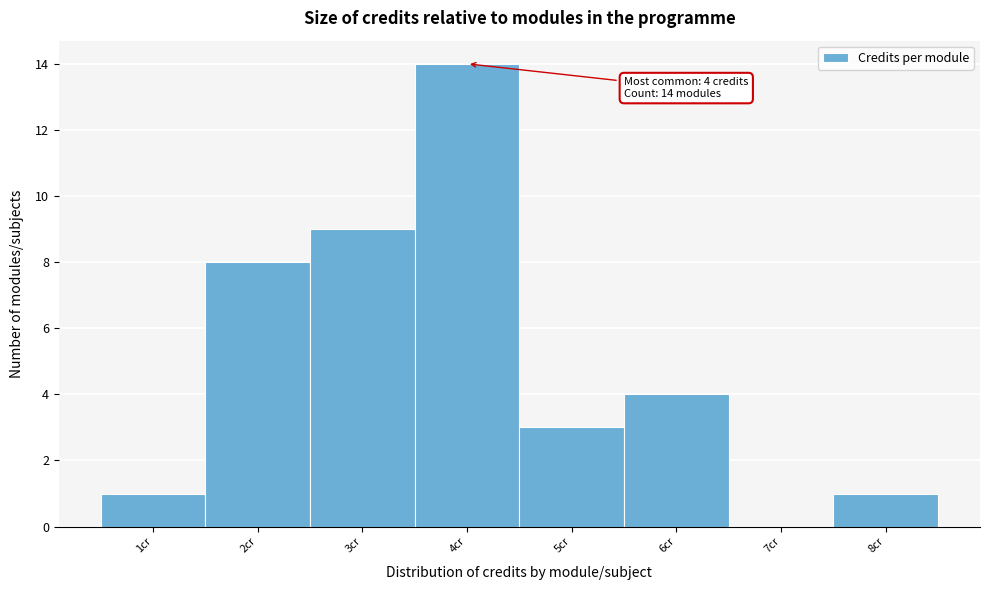

Over which range of the x-axis is the bar tallest?

3.5 to 4.5